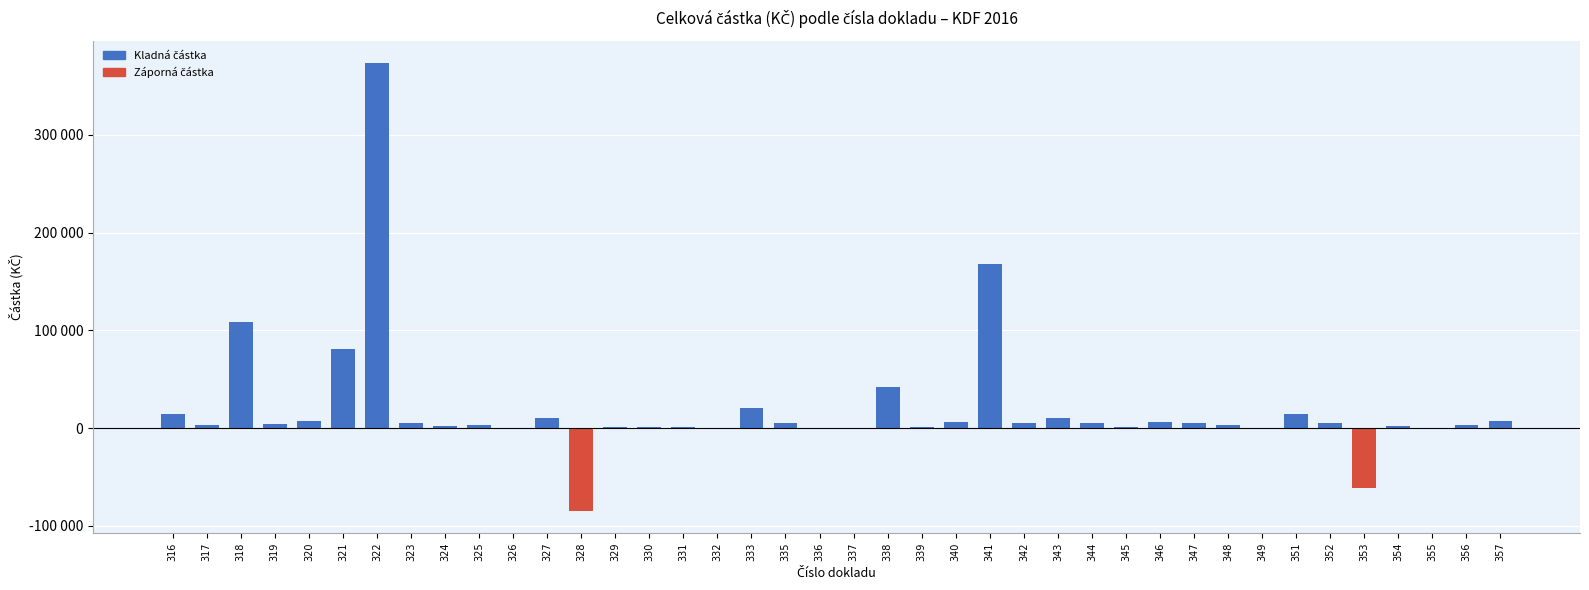

Are the bars horizontal?

No